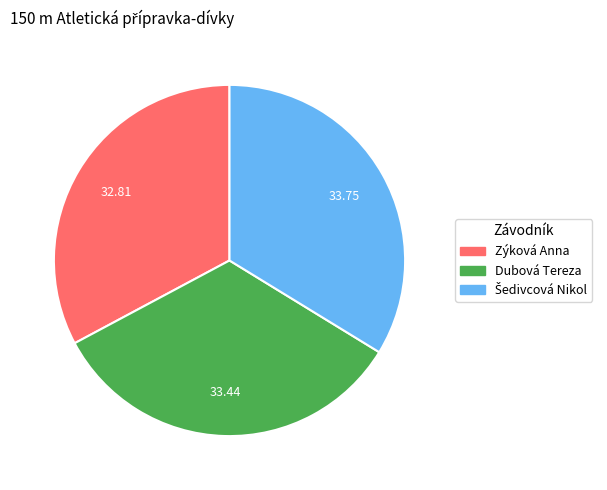

Which slice is the smallest?

Zýková Anna